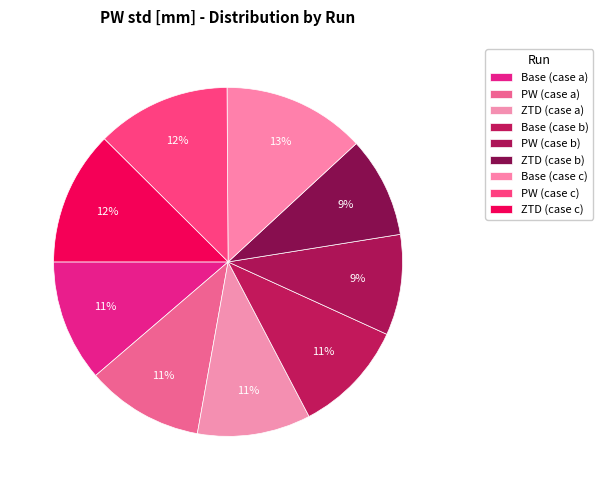

To the nearest percent, what percentage of the pie is PW (case a)?

11%